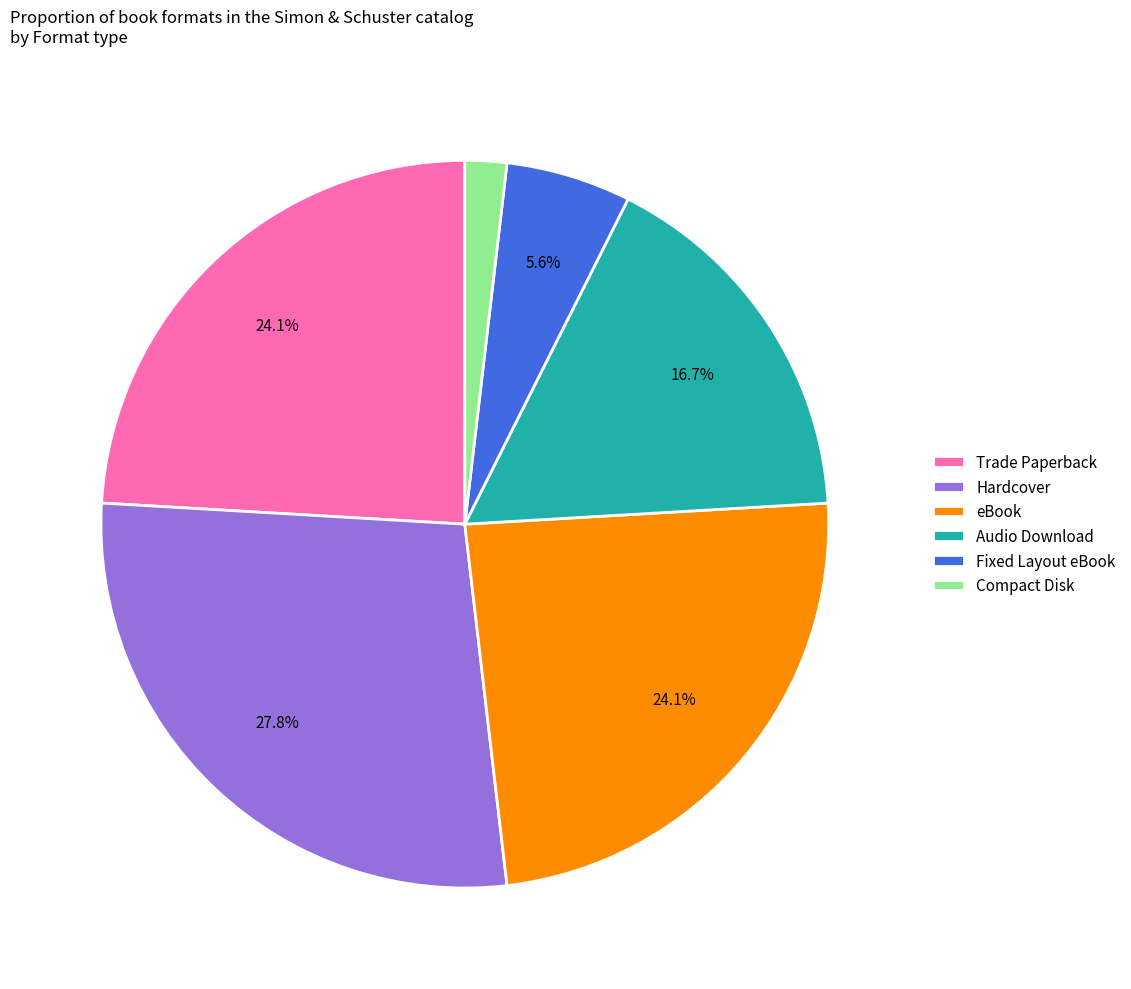

Approximately how many times larger is the value at Audio Download compared to eBook?

0.7